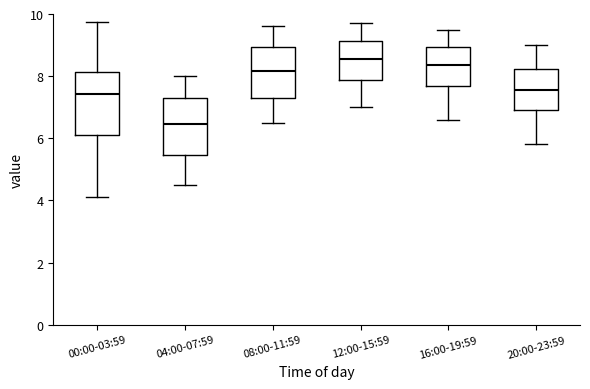

Which box is the tallest, from its lower edge to its upper edge?

00:00-03:59